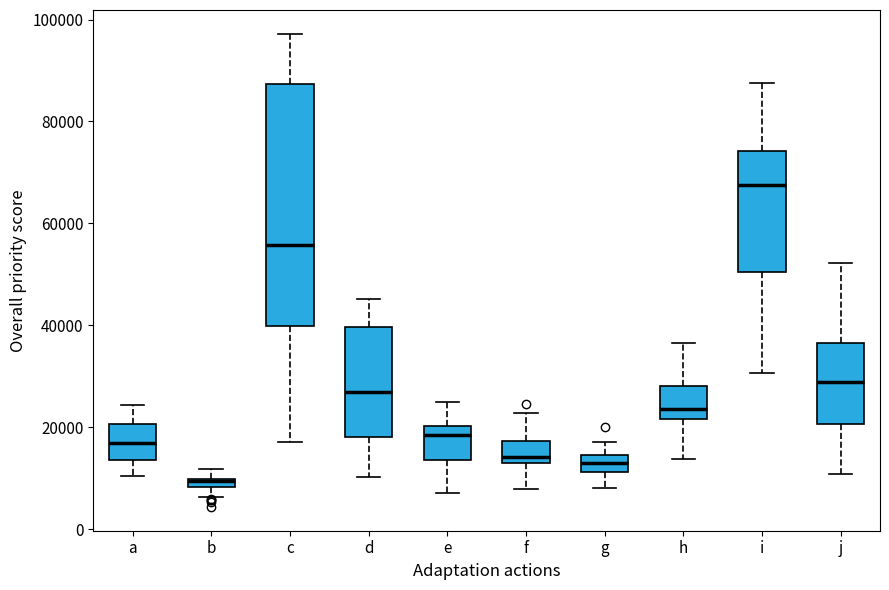

Where is the lower edge of the box for g on the y-axis? The values are not printed on the chart, so give them approximately, as read against the axis.

12000